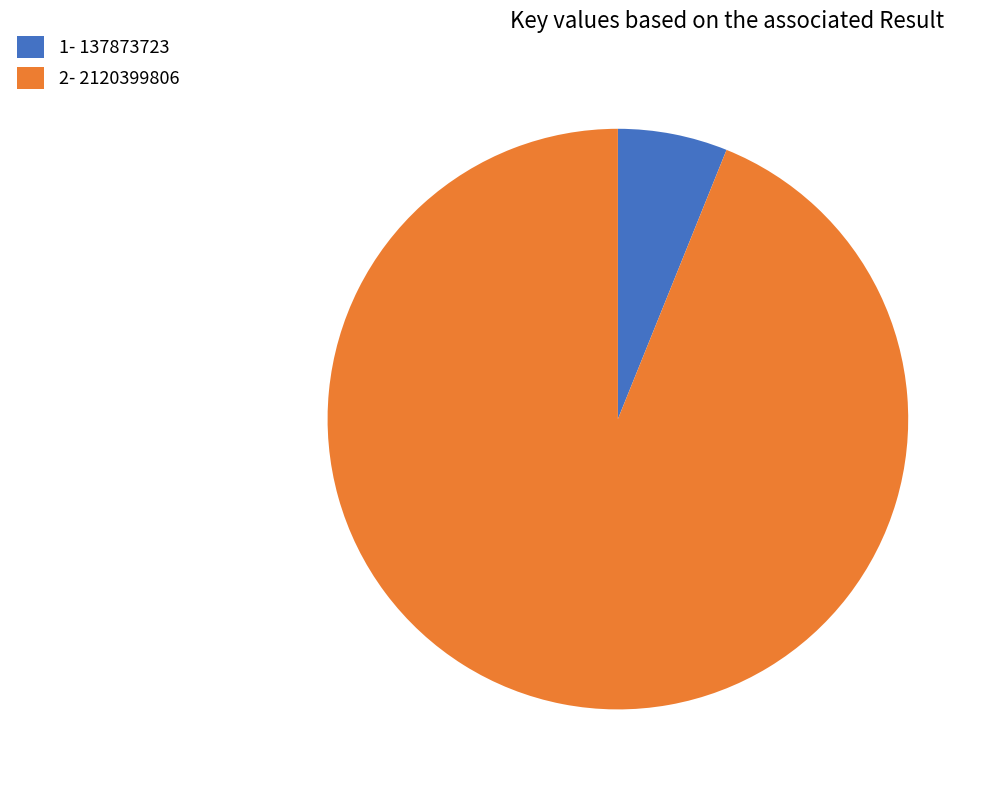

Does any single category account for the majority?

Yes